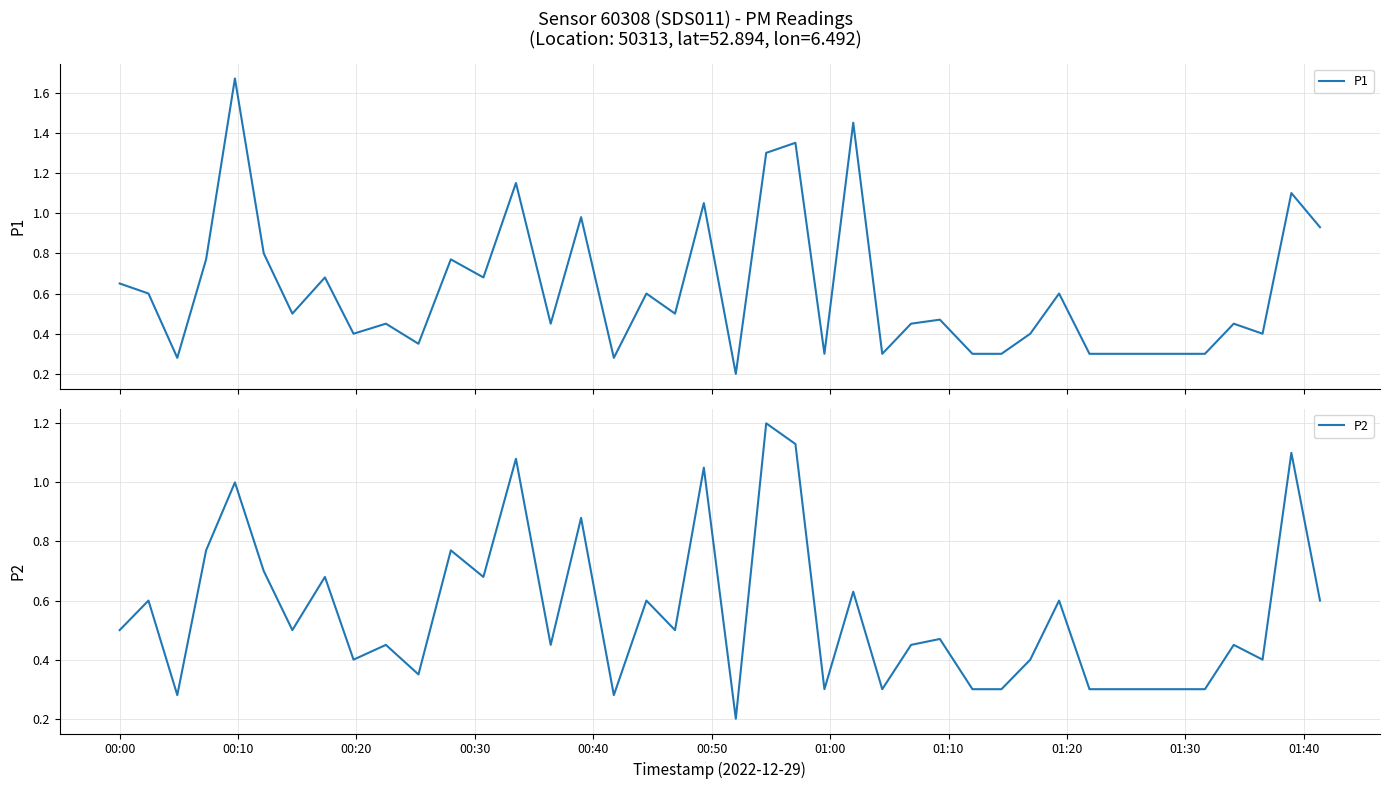

What is the maximum value for P2?

1.2